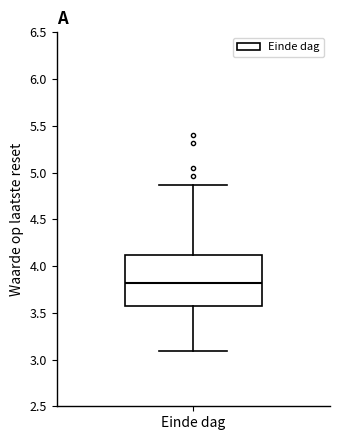

Transcribe this box plot: give where the median line is, the range the box spans, and where the two whiskers end, as read against the y-axis. The values are not printed on the chart, so give them approximately, as read against the axis.

median 3.80, box 3.55 to 4.10, whiskers 3.10 to 4.85